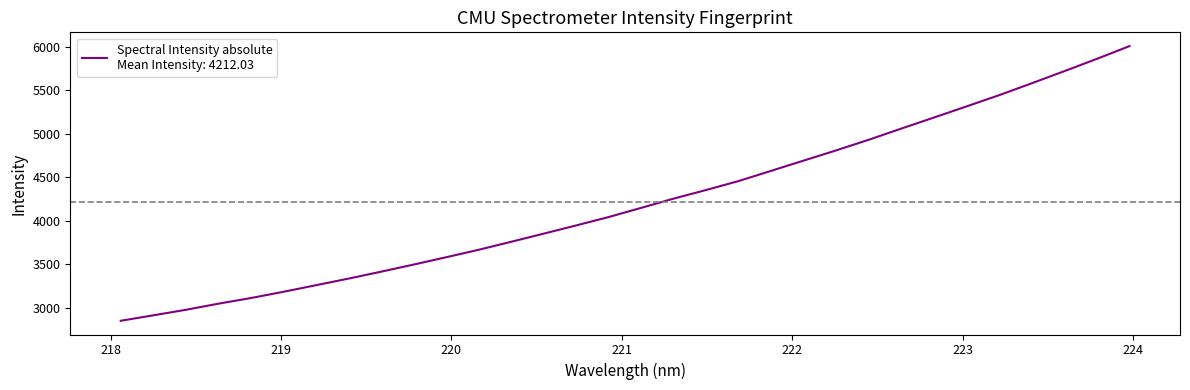

What is the greatest value displayed?

6005.9